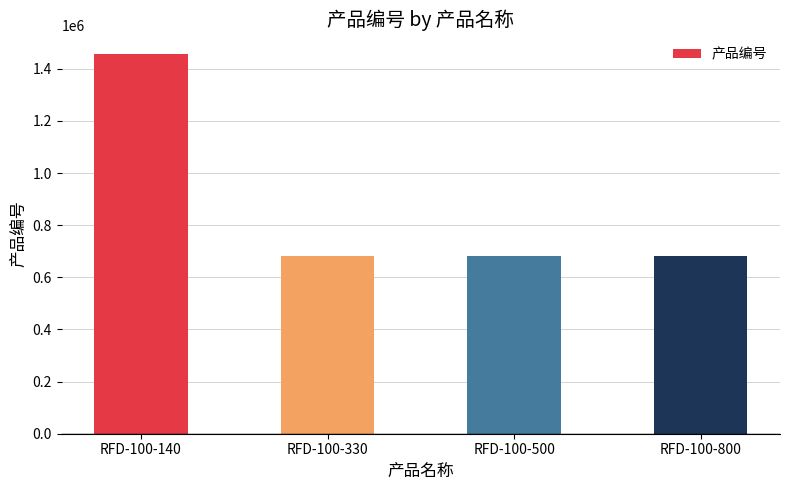

What is the value of the 1st bar from the left?

1457364